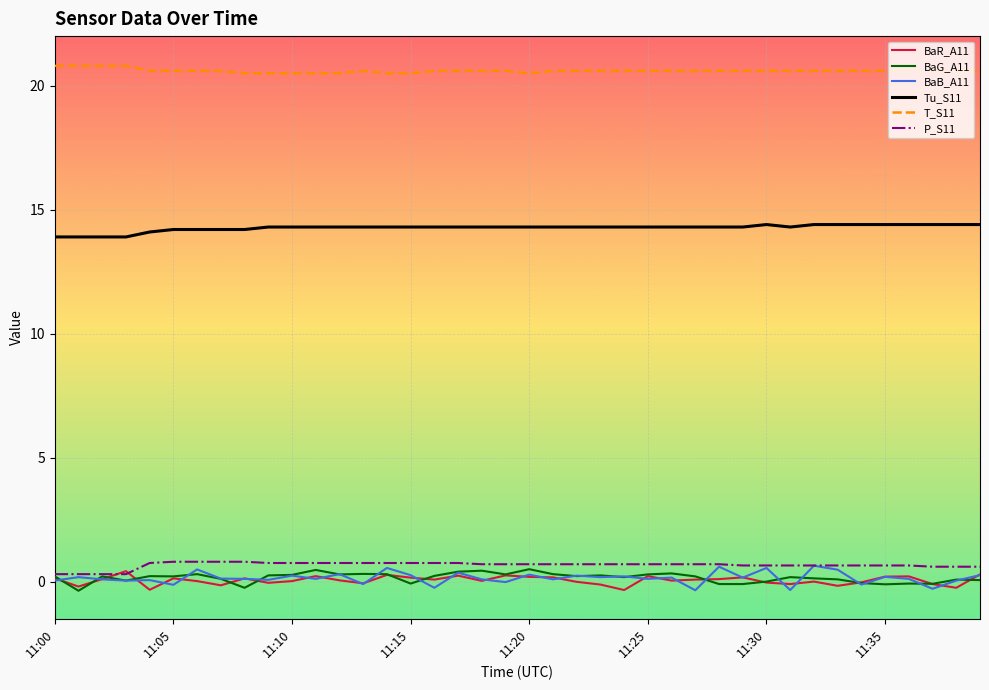

How many lines are shown in the chart?

6